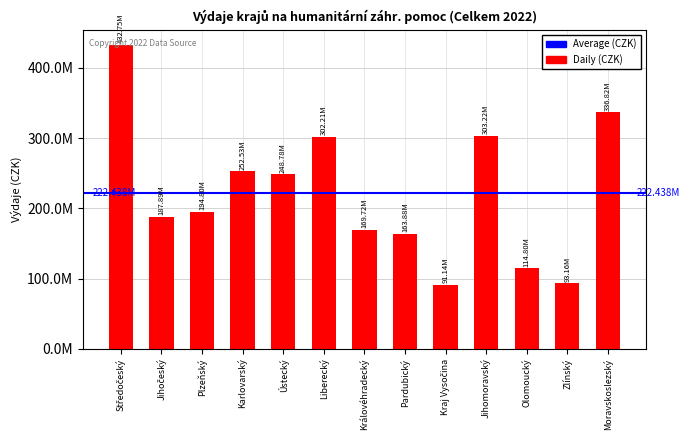

What is the label of the 7th bar from the left?

Královéhradecký